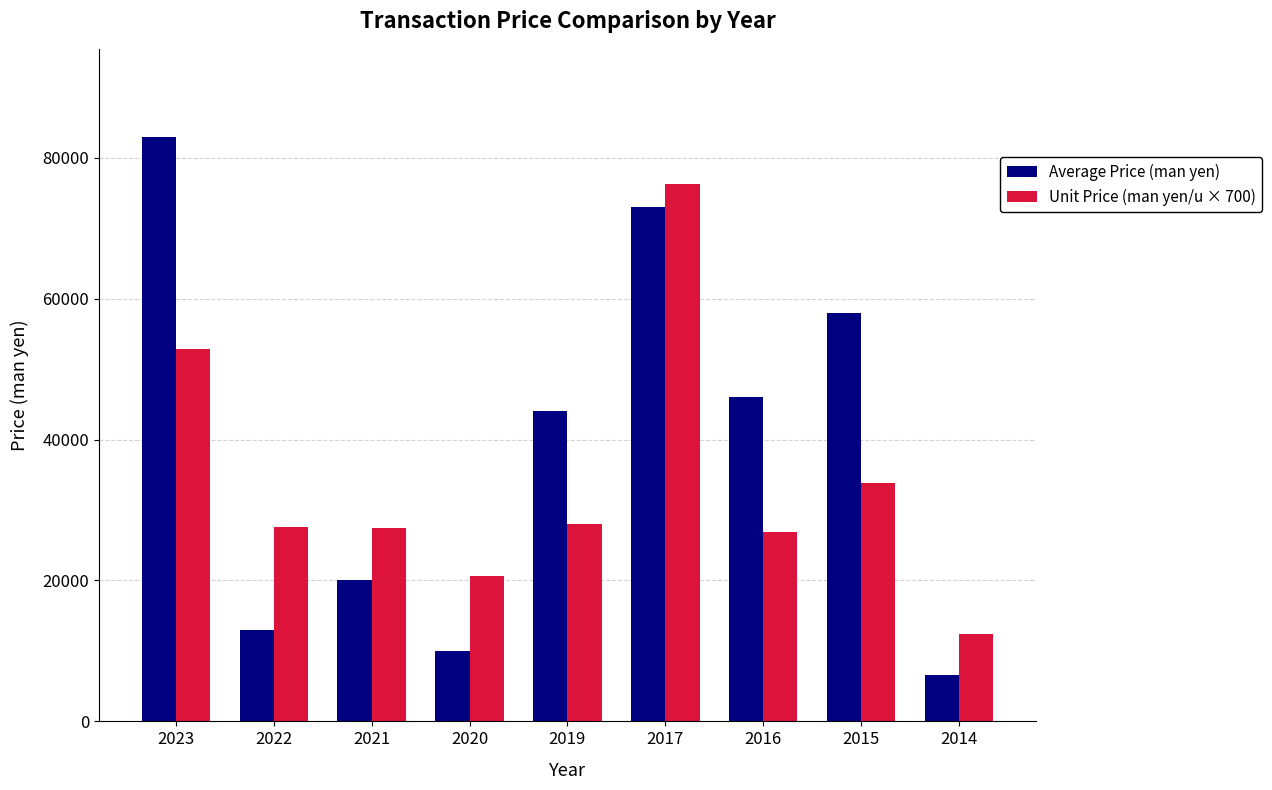

How many data points in Unit Price (man yen/u × 700) are less than 27580?

4